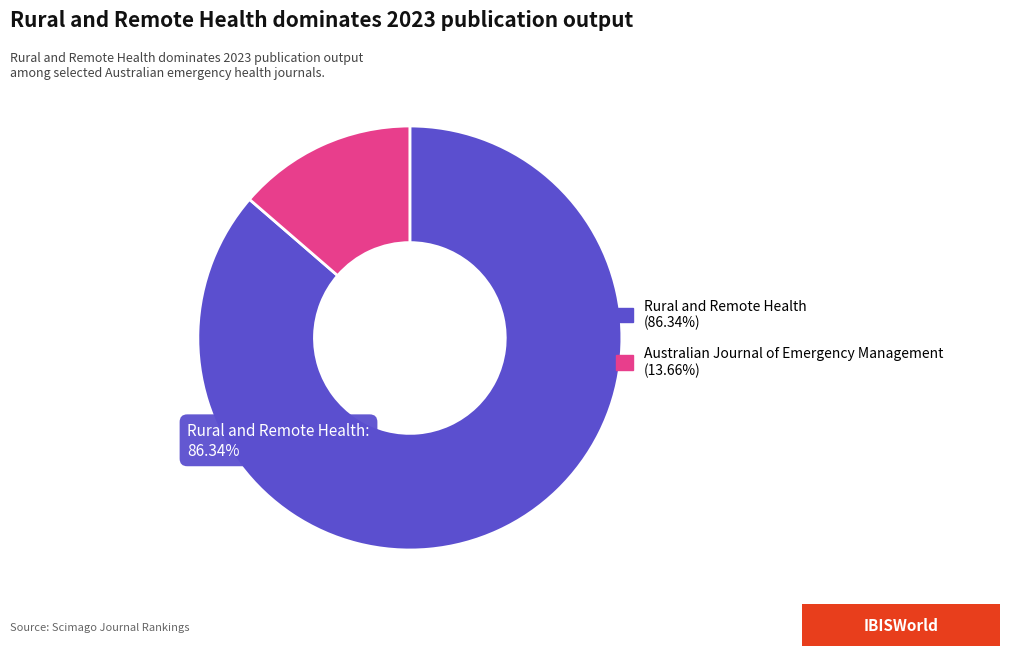

Count the number of slices in the pie.

2